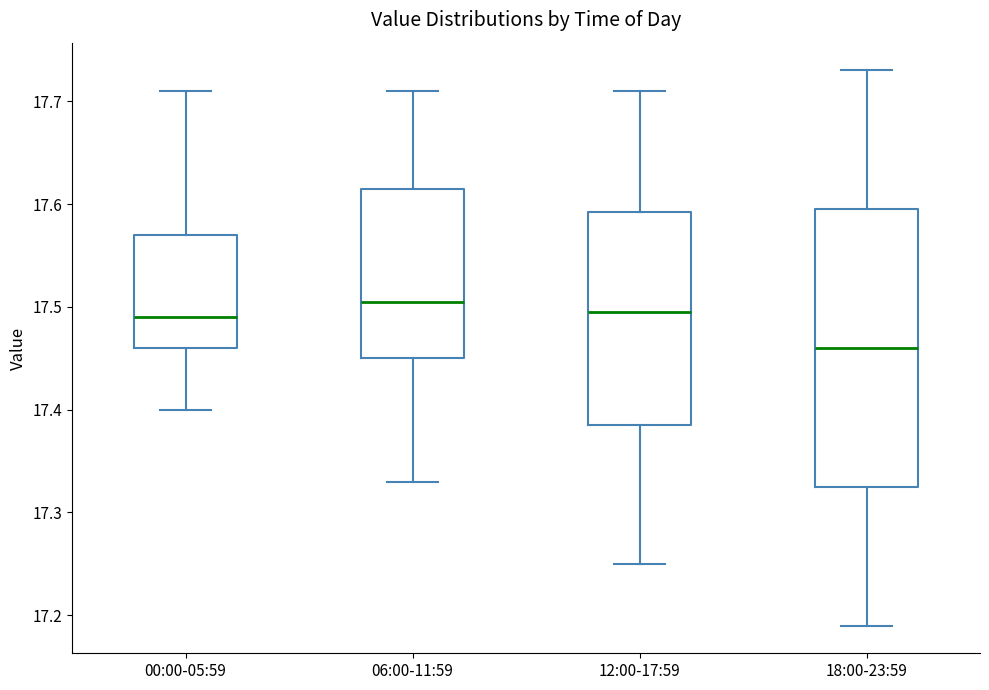

Reading left to right, read every box against the y-axis: the position of its median line, the range the box covers, and the ends of its whiskers. The values are not printed on the chart, so give them approximately, as read against the axis.

00:00-05:59: median 17.49, box 17.46 to 17.57, whiskers 17.40 to 17.71
06:00-11:59: median 17.51, box 17.45 to 17.62, whiskers 17.33 to 17.71
12:00-17:59: median 17.50, box 17.39 to 17.59, whiskers 17.25 to 17.71
18:00-23:59: median 17.46, box 17.33 to 17.60, whiskers 17.19 to 17.73